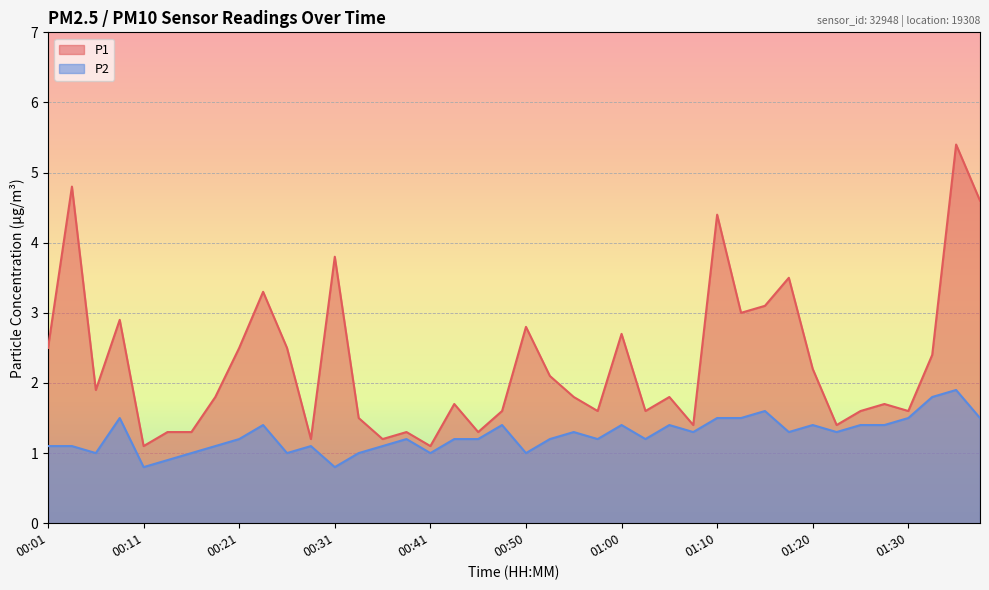

What are all the series names shown in the legend?

P1, P2